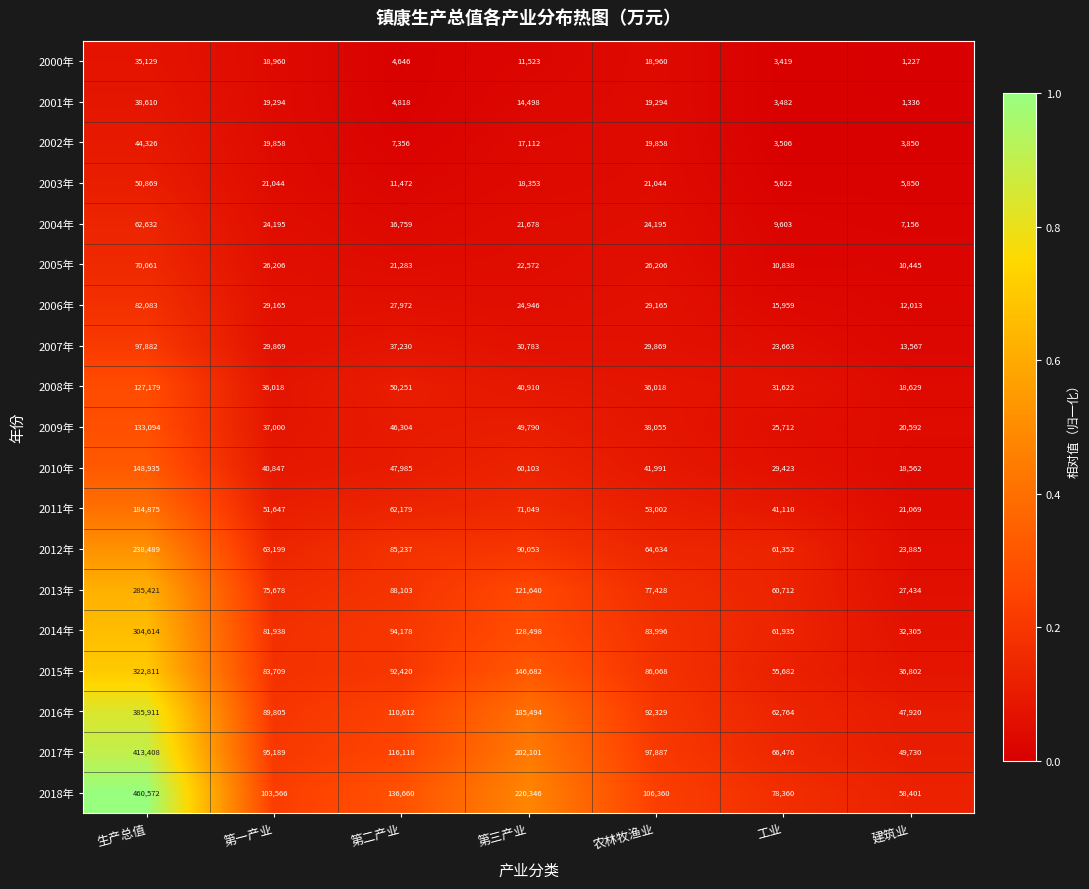

The 2013年 series shows 27434 at 建筑业. True or false?

True